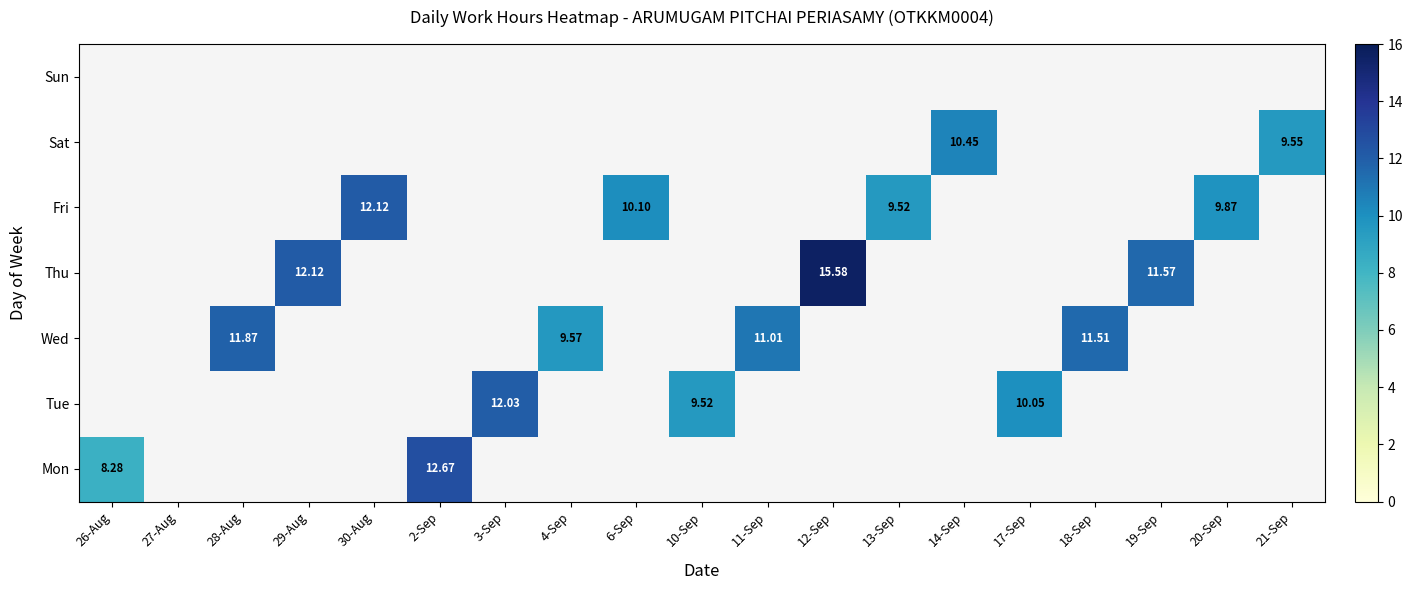

How many categories are shown in the chart?

19